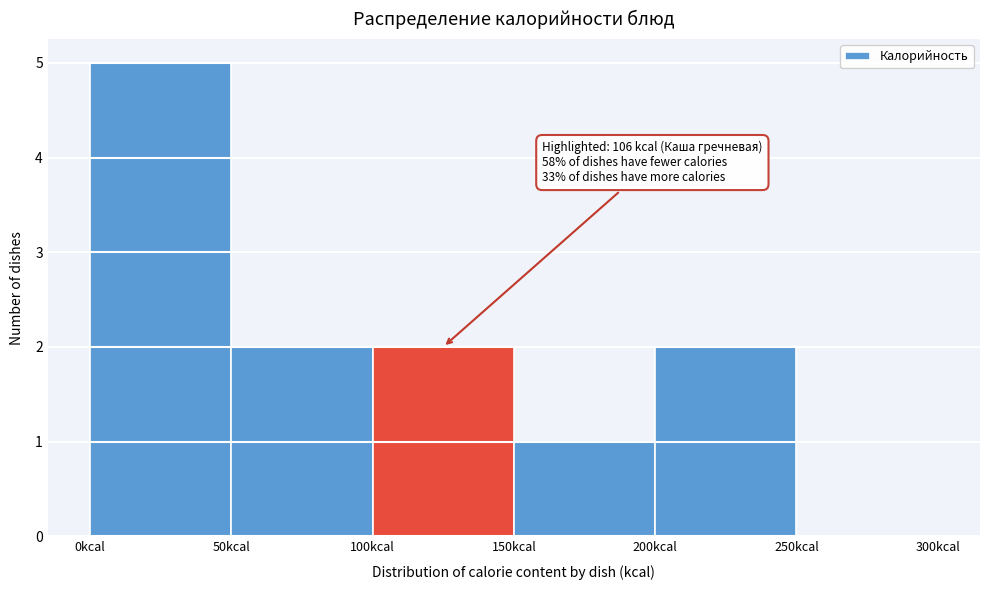

Over which range of the x-axis is the bar tallest?

0 to 50